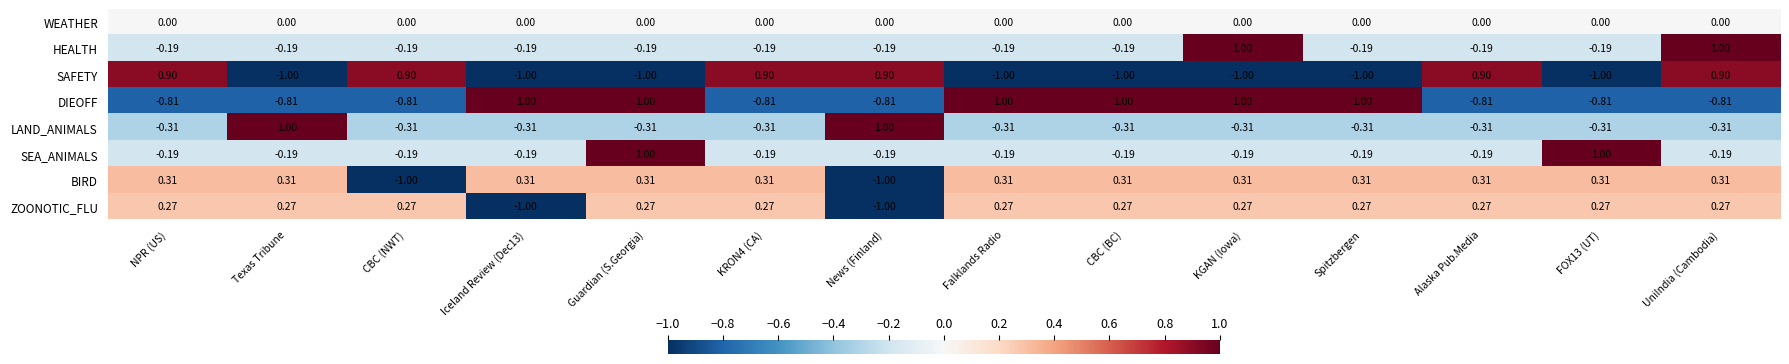

At how many categories does at least one series exceed 0?

14